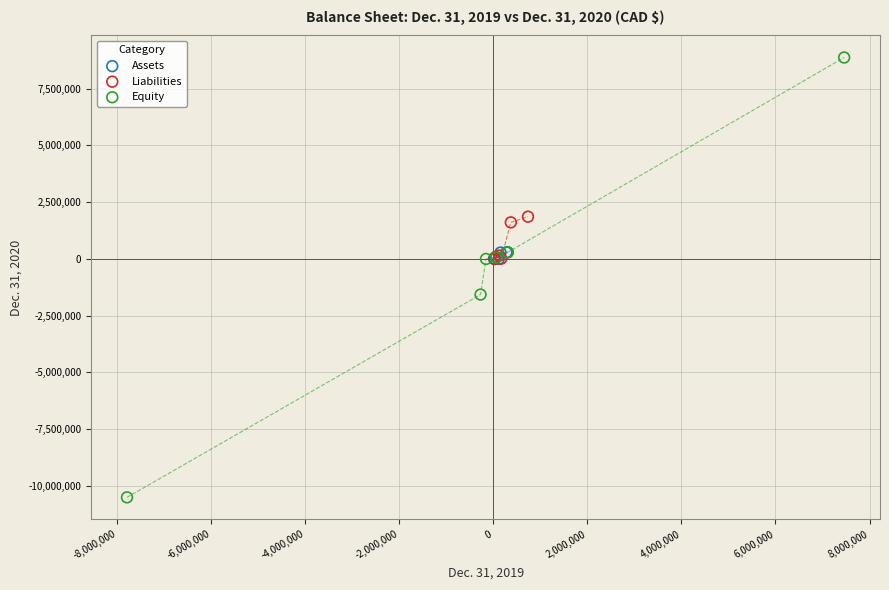

Which series reaches the maximum Y coordinate?

Equity